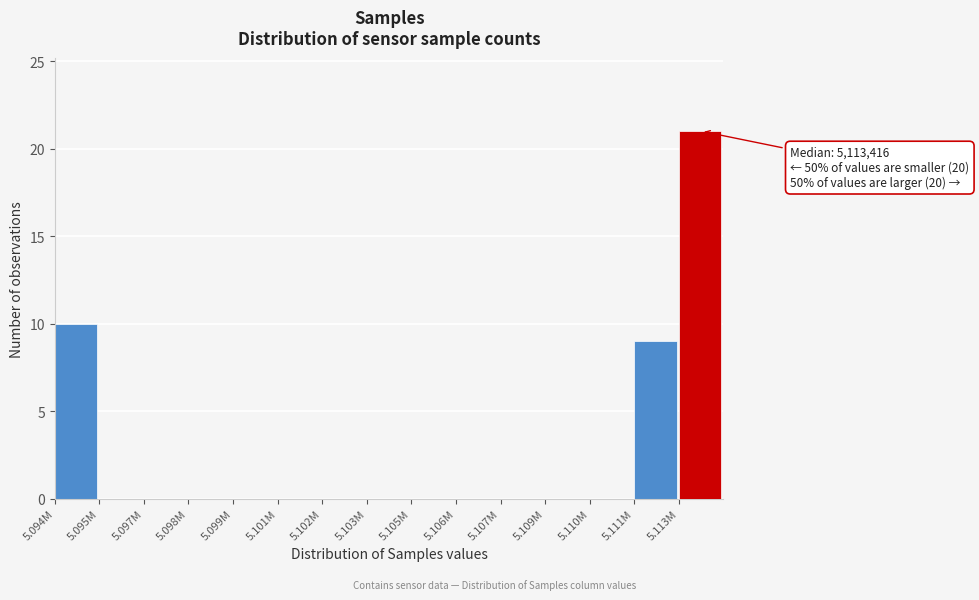

Reading left to right, transcribe all the data shown in this chart.

5.094M=10	5.095M=0	5.097M=0	5.098M=0	5.099M=0	5.101M=0	5.102M=0	5.103M=0	5.105M=0	5.106M=0	5.107M=0	5.109M=0	5.110M=0	5.111M=9	5.113M=21